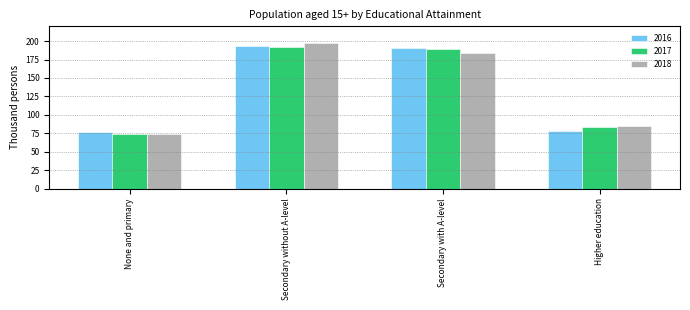

Which series has the largest range (max minus min)?

2018